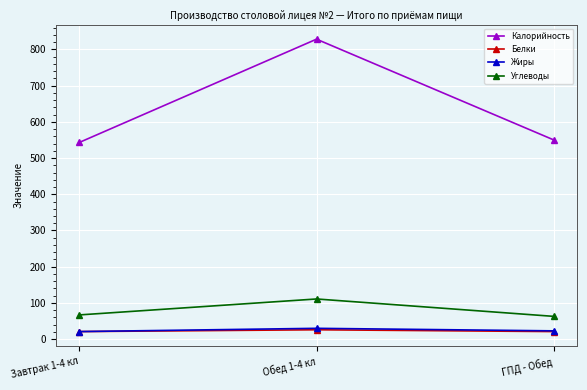

What is the maximum value shown in the chart?

828